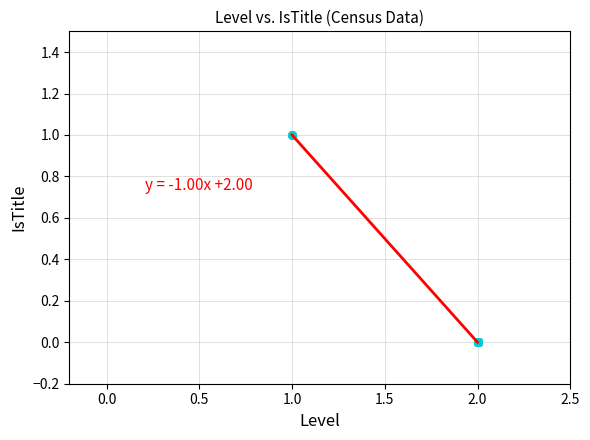

How many lines are shown in the chart?

1